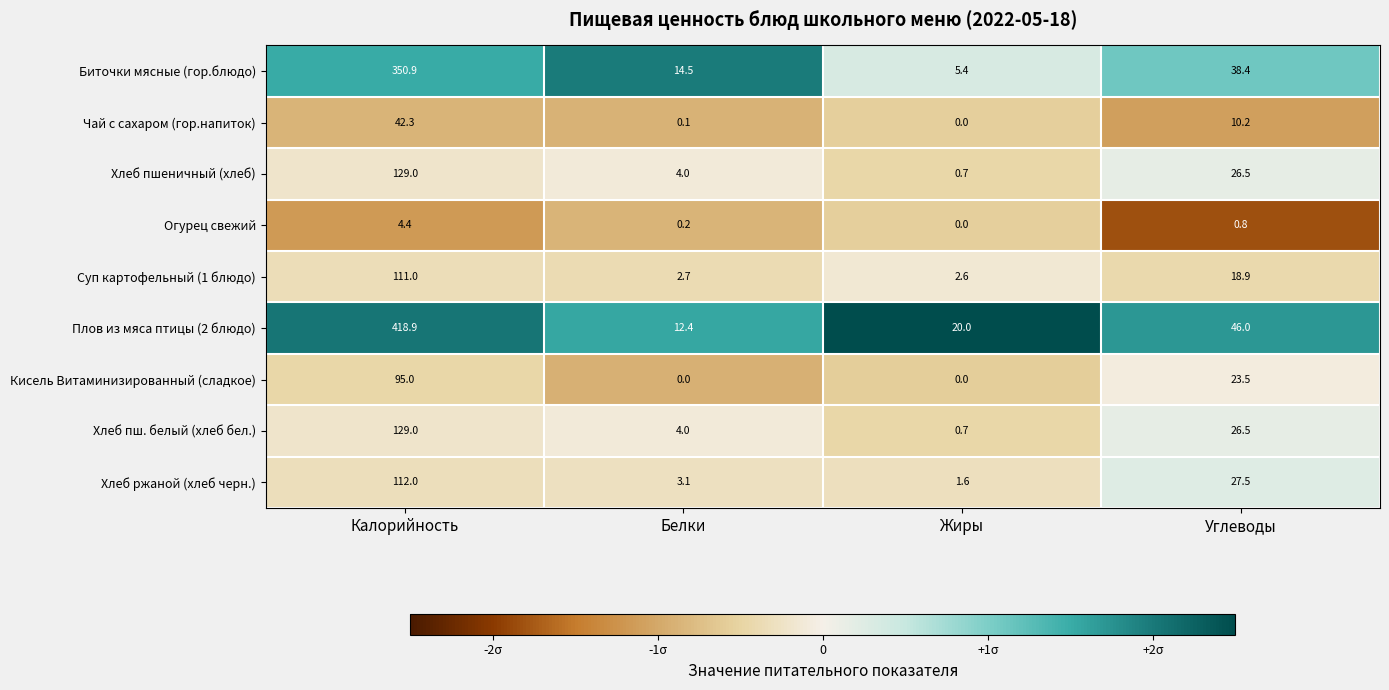

What is the difference between the maximum and second lowest values in the Хлеб пш. белый (хлеб бел.) series?

125.0